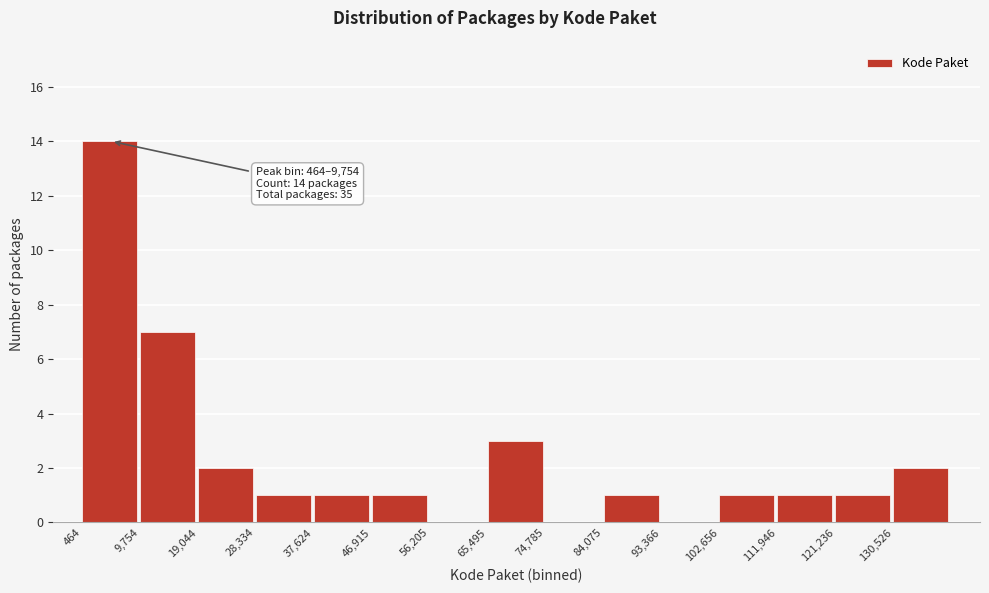

Which range on the x-axis has the tallest bar?

0 to 10000